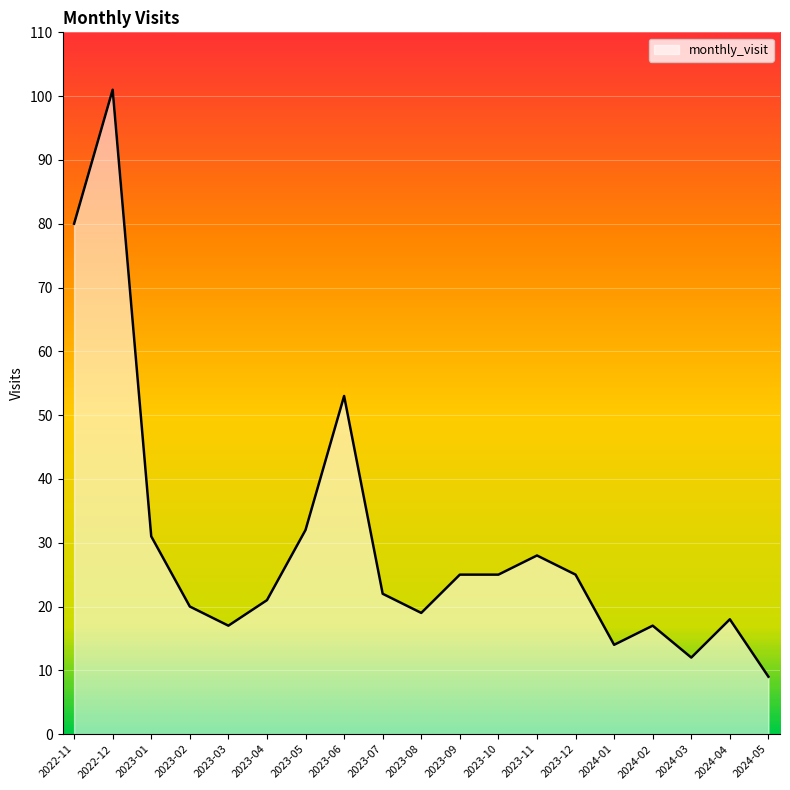

Reading left to right, transcribe all the data shown in this chart.

2022-11=80	2022-12=101	2023-01=31	2023-02=20	2023-03=17	2023-04=21	2023-05=32	2023-06=53	2023-07=22	2023-08=19	2023-09=25	2023-10=25	2023-11=28	2023-12=25	2024-01=14	2024-02=17	2024-03=12	2024-04=18	2024-05=9